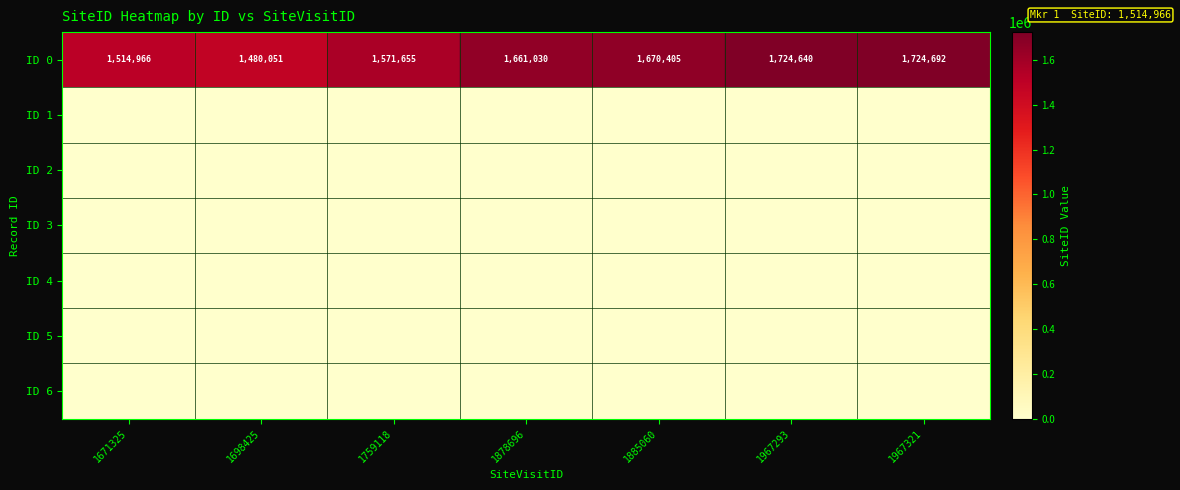

How many series are shown in this chart?

7